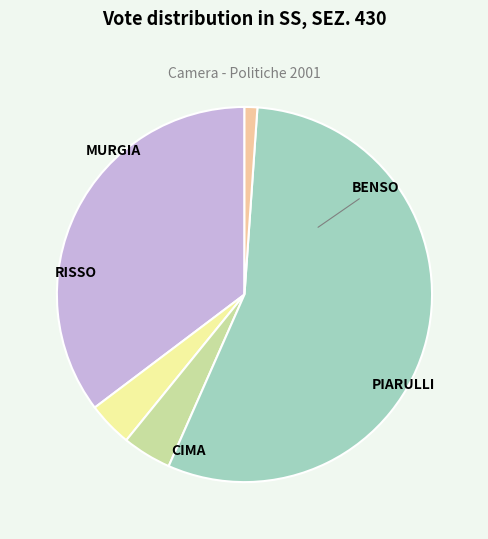

To the nearest percent, what is the combined percentage of PIARULLI and RISSO?

5%